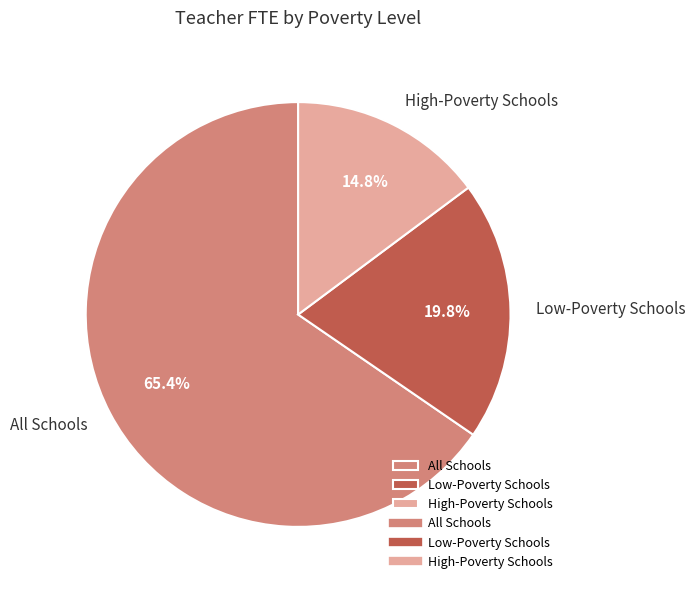

Count the number of slices in the pie.

3